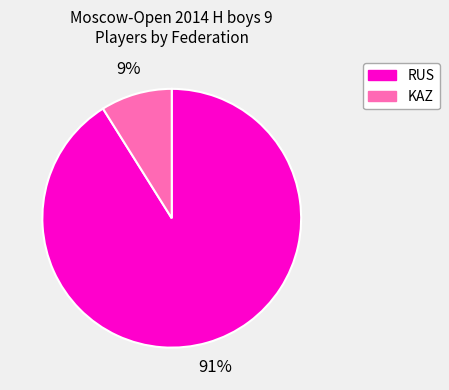

To the nearest percent, what portion does RUS represent?

91%